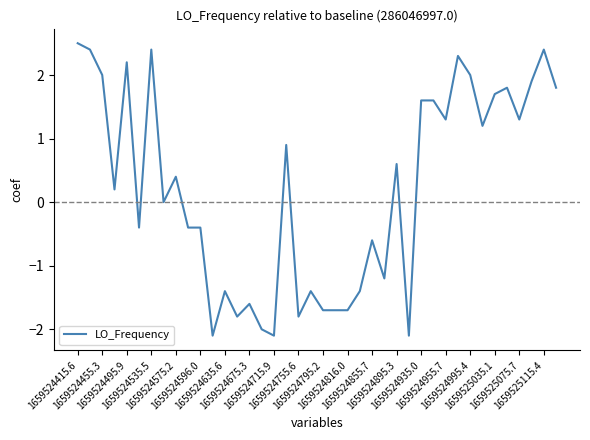

What is the minimum value shown in the chart?

-2.1